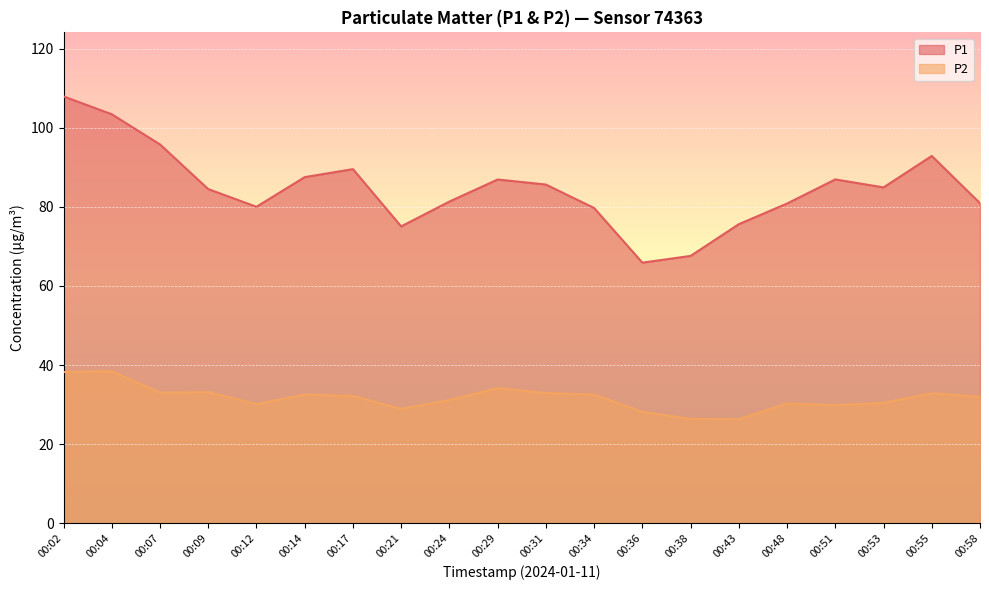

In P1, how many points are higher than both neighbors (excluding endpoints)?

4